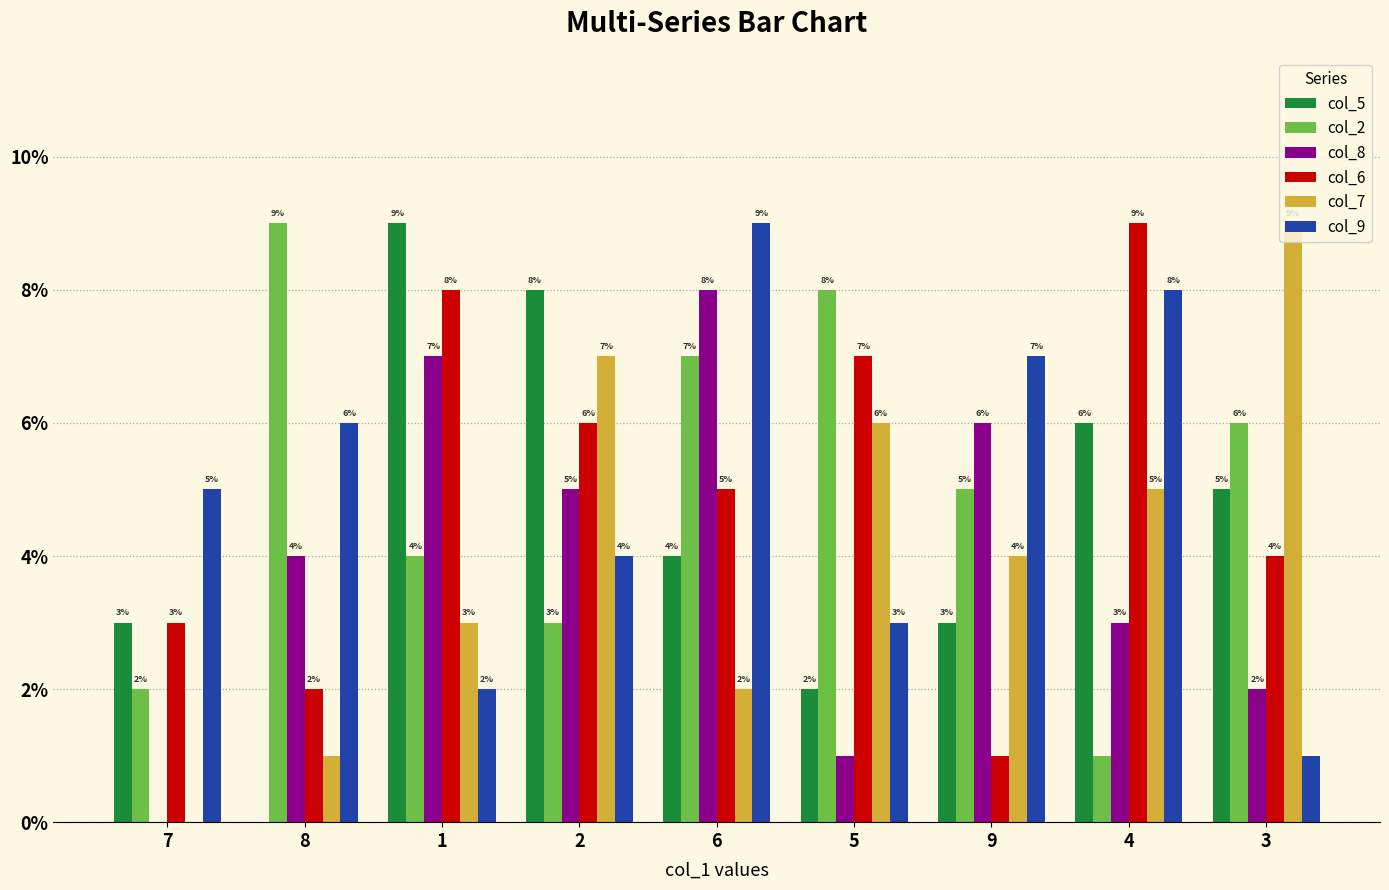

How many groups of bars are there?

9